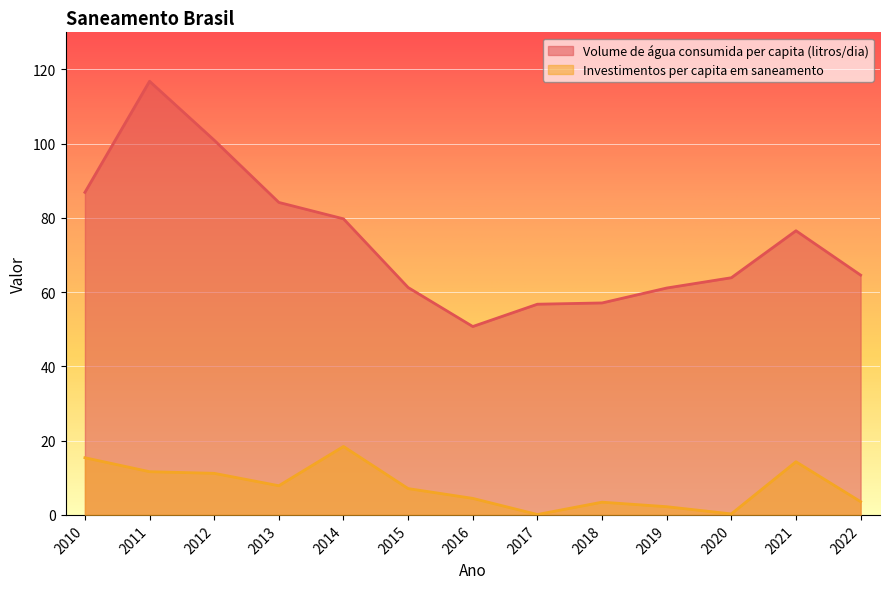

What is the sum of all Volume de água consumida per capita (litros/dia) values?

960.6